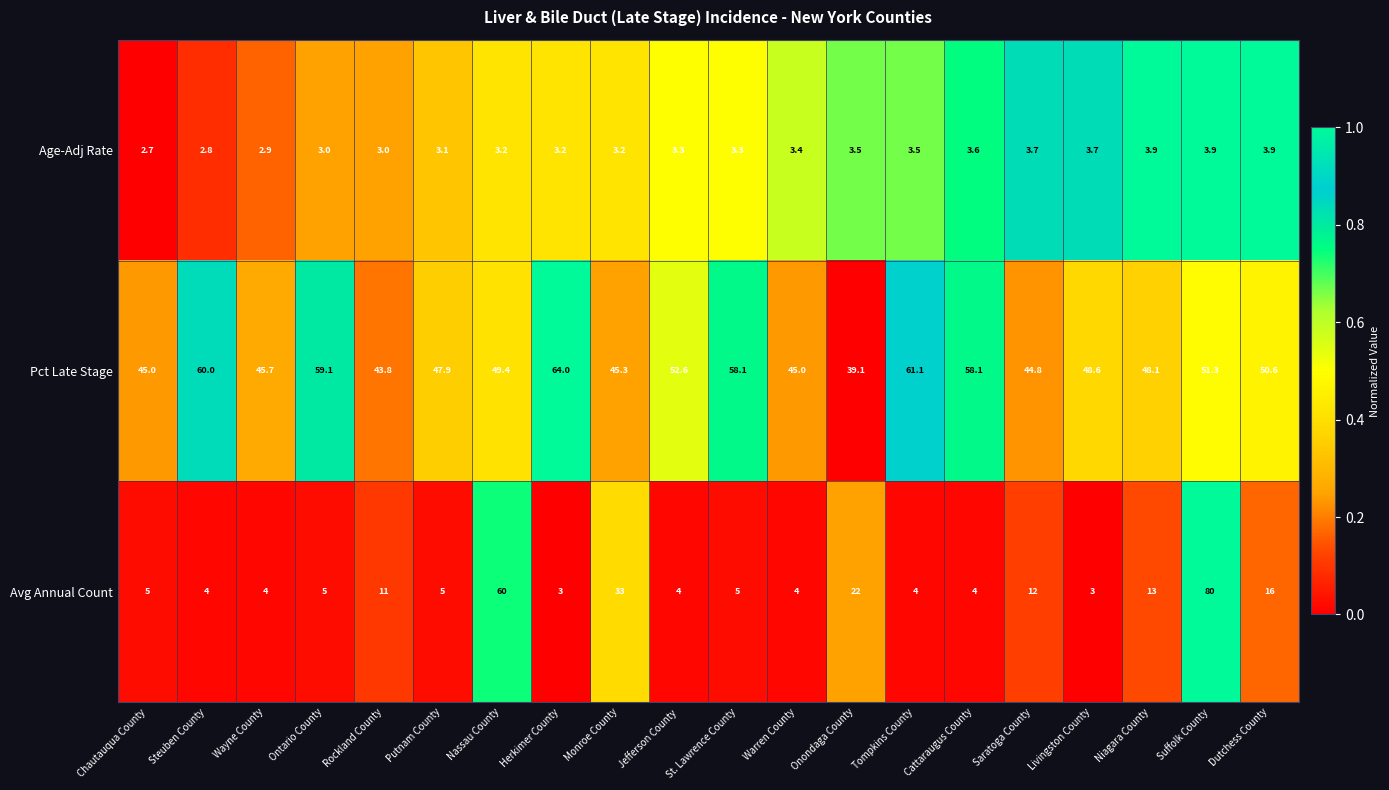

Which series has the widest spread of values?

Avg Annual Count